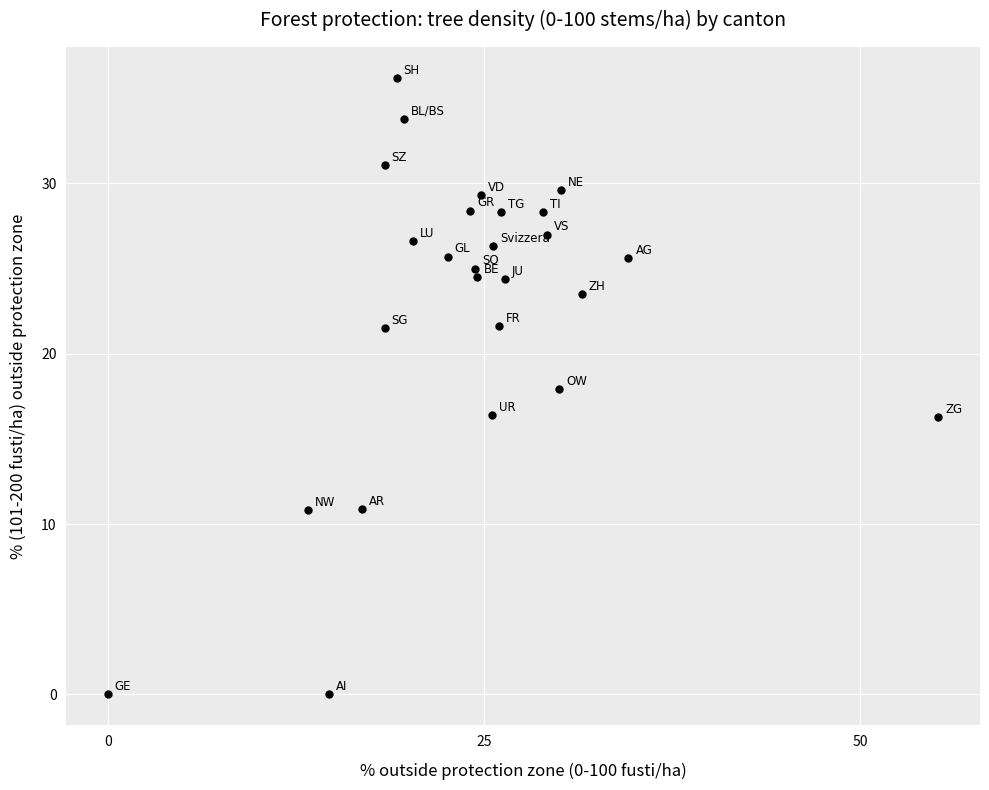

What is the range of Y values (max minus min)?

36.2